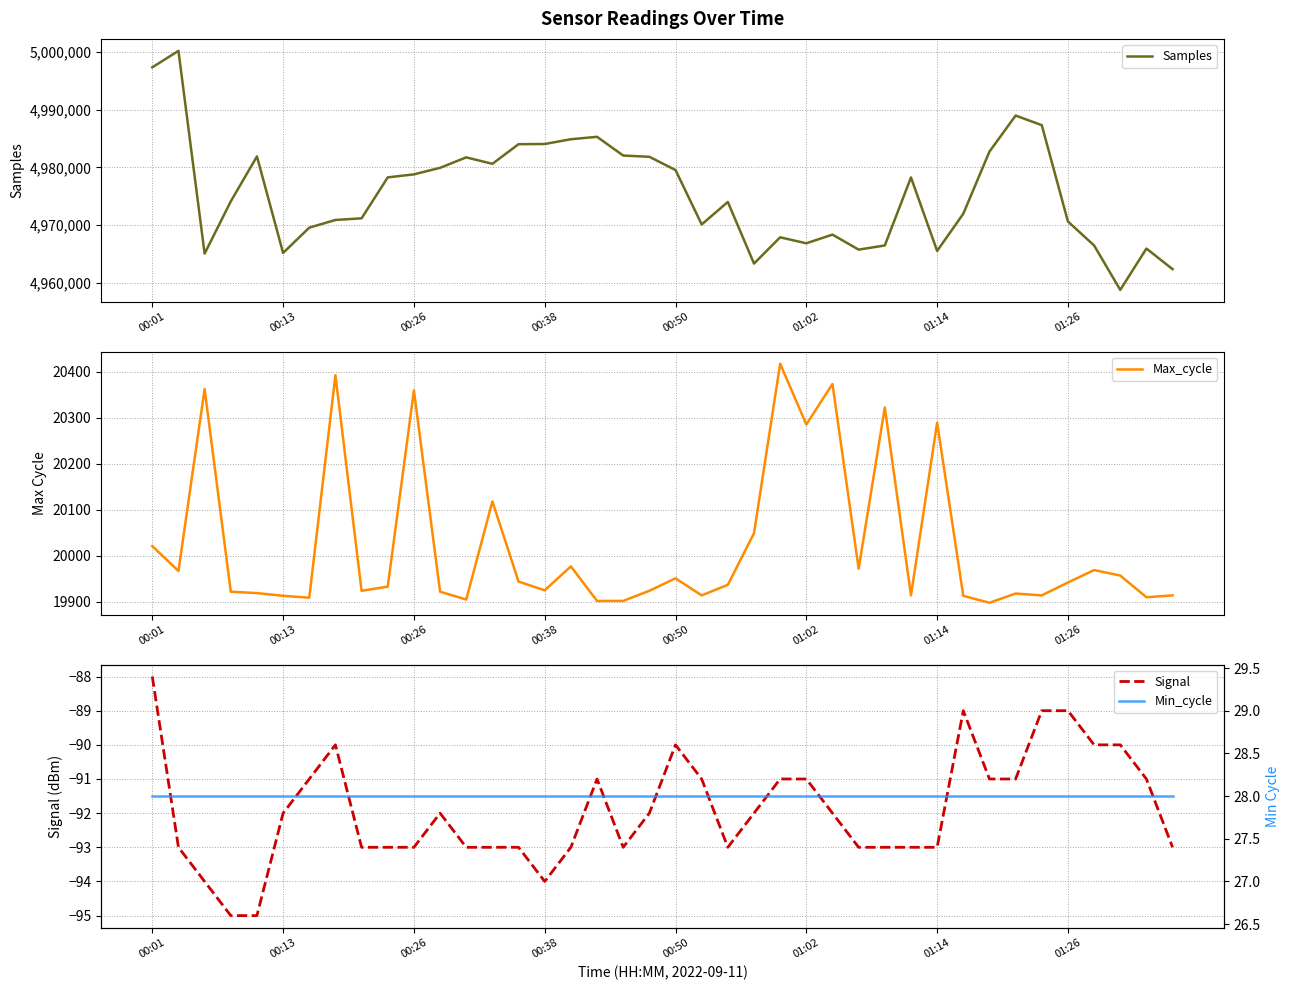

What is the value of the Min_cycle point at the 14th from the left?

28